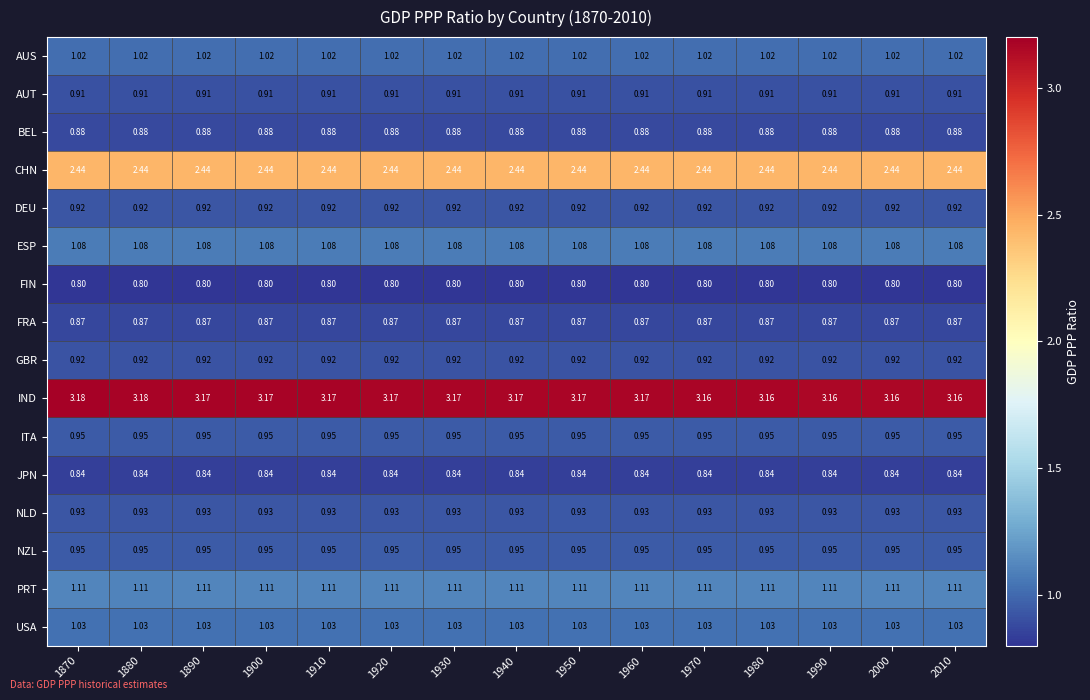

Which series has the widest spread of values?

IND